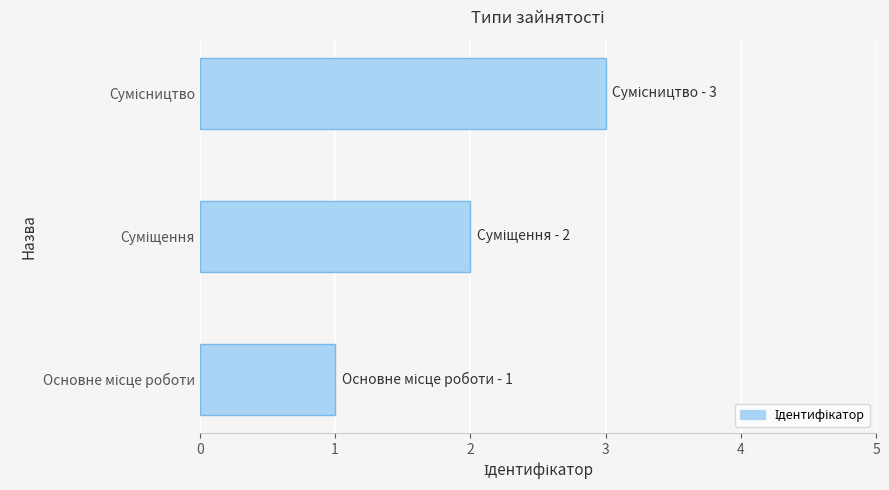

How many values are between 1 and 3?

3